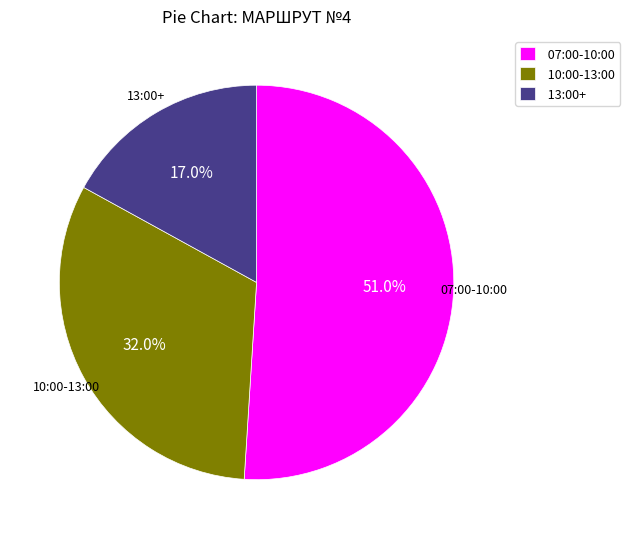

What portion of the pie excludes 07:00-10:00?

49.0%